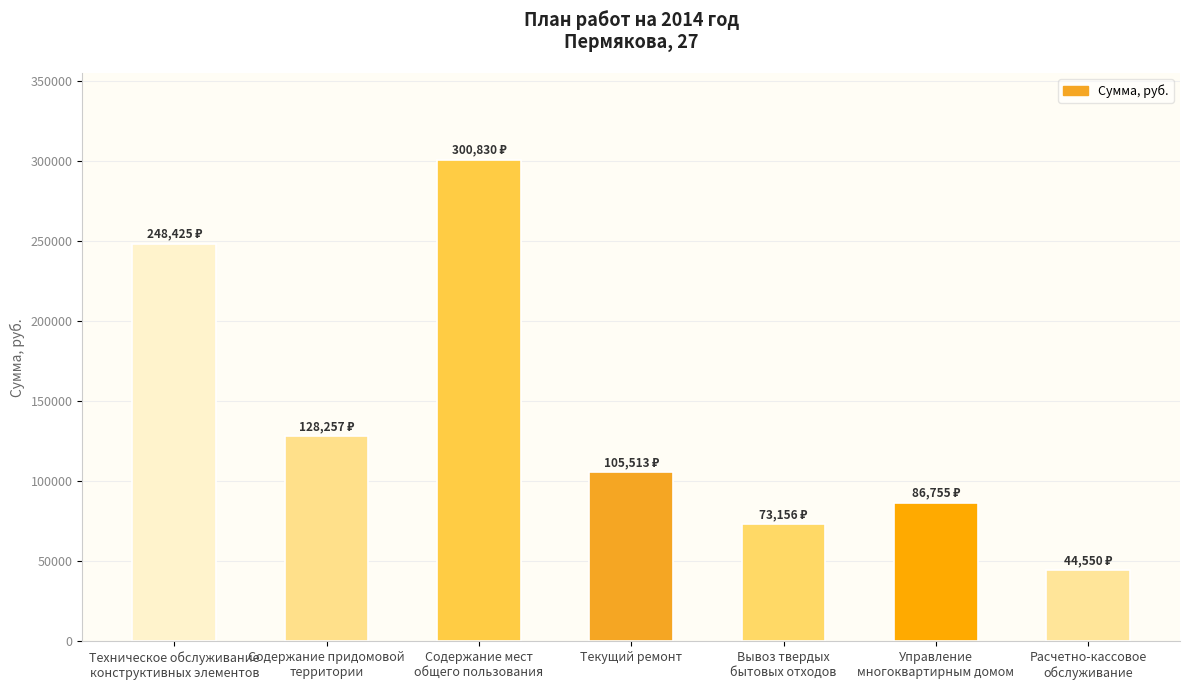

Does the chart contain stacked bars?

No